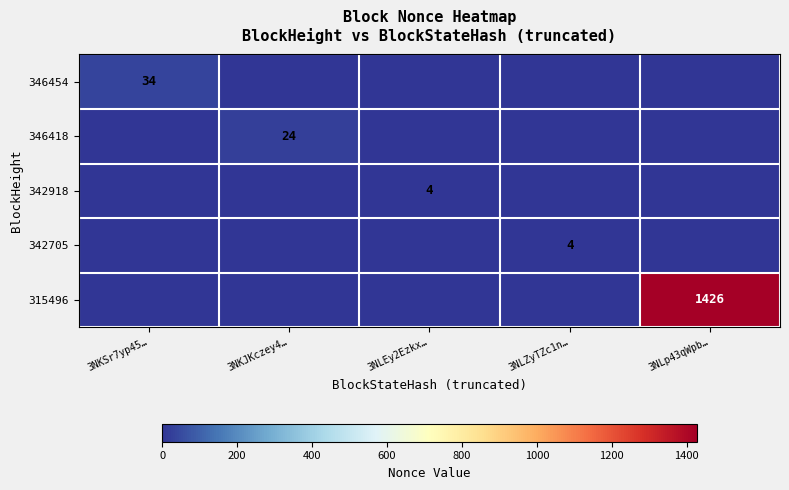

The value of 346418 at 3NKJKczey4… is 40. True or false?

False